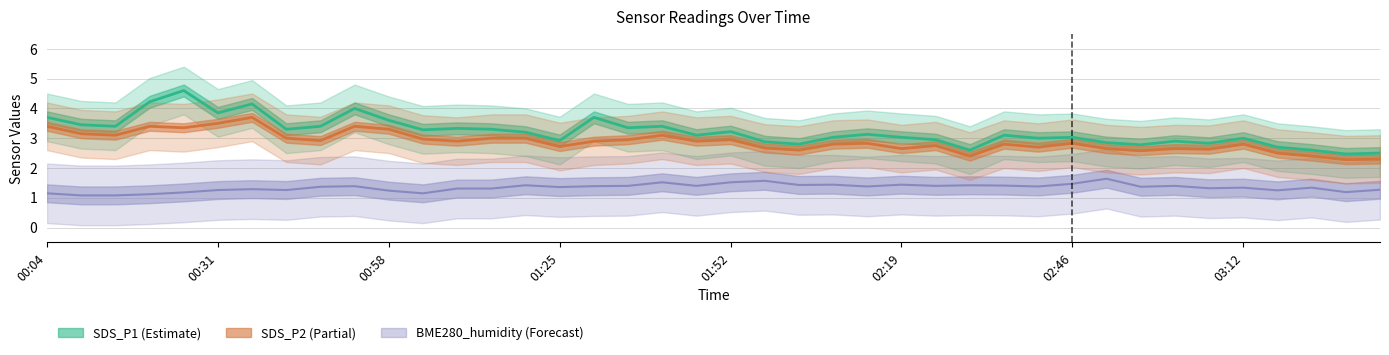

Read the BME280_humidity (offset) value at 12.

1.3